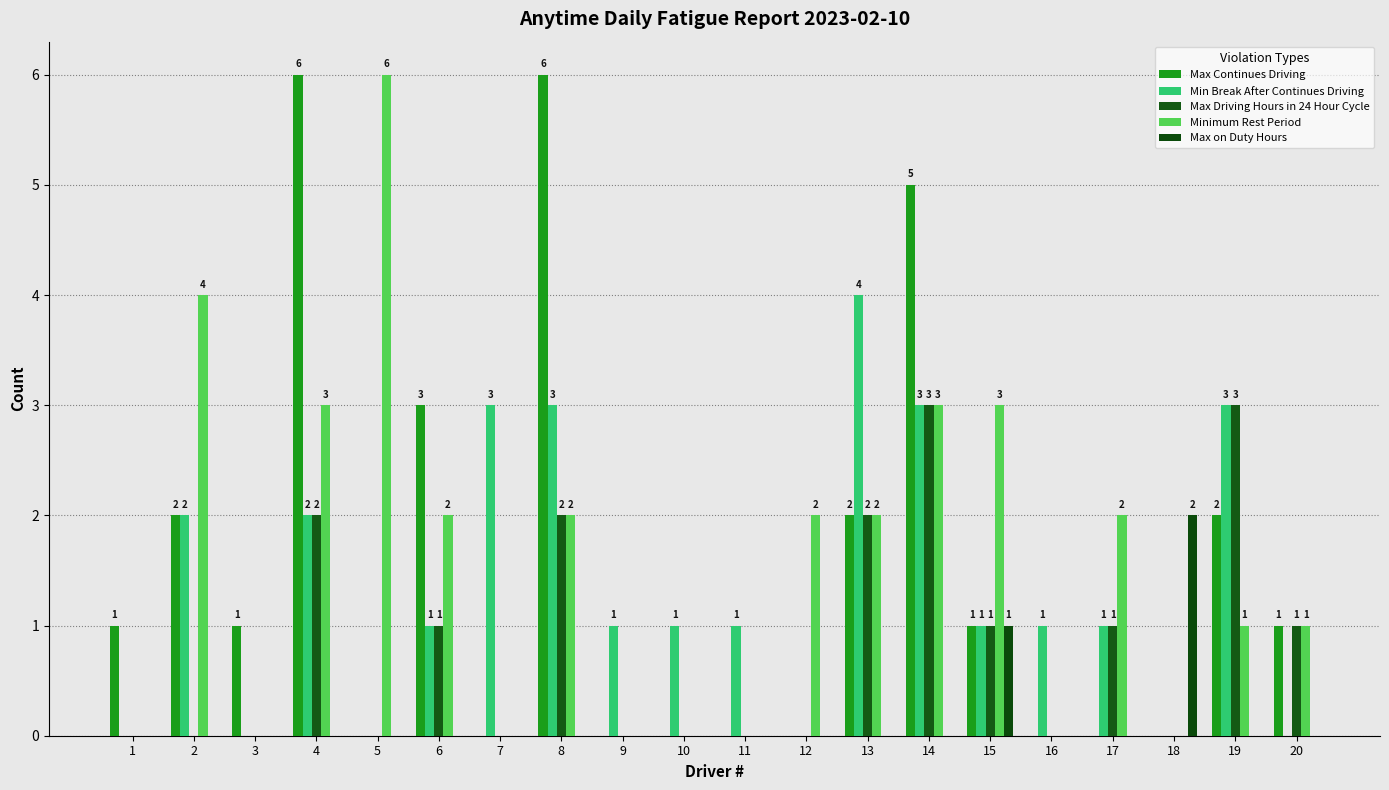

At which label is Max Continues Driving closest to 3?

6